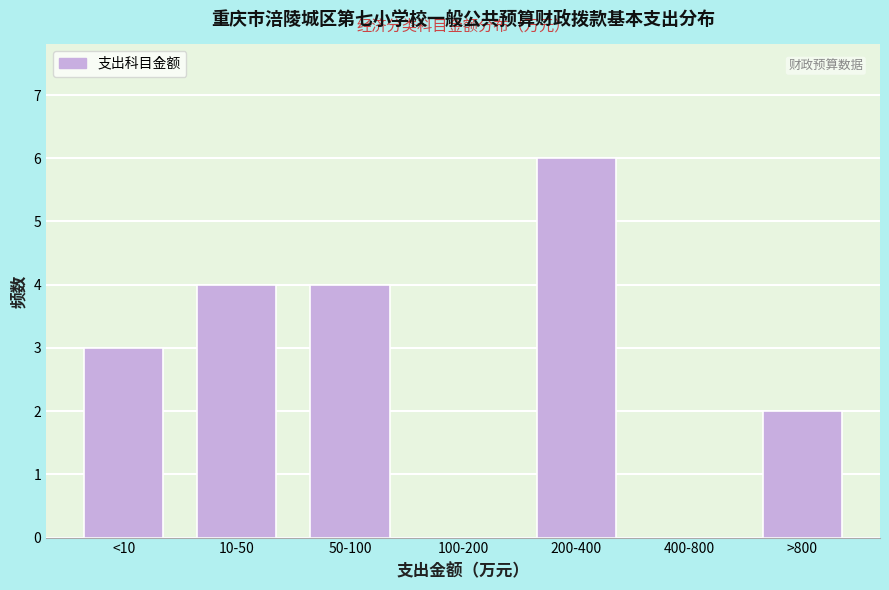

Reading left to right, what are all the values shown in this chart?

<10=3	10-50=4	50-100=4	100-200=0	200-400=6	400-800=0	>800=2